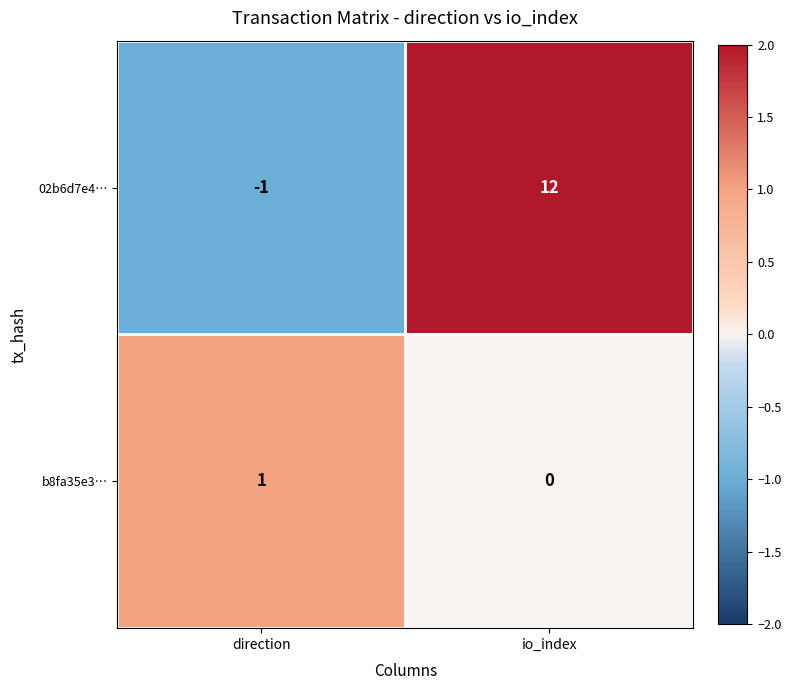

List the series in order of their overall mean, highest first.

02b6d7e4…, b8fa35e3…